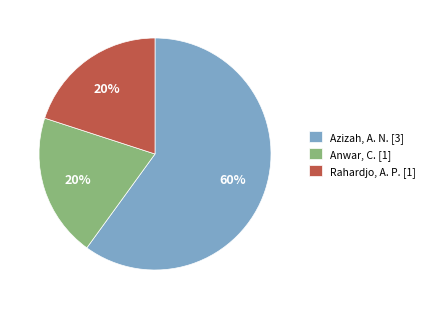

To the nearest percent, what percentage of the pie is Anwar, C.?

20%